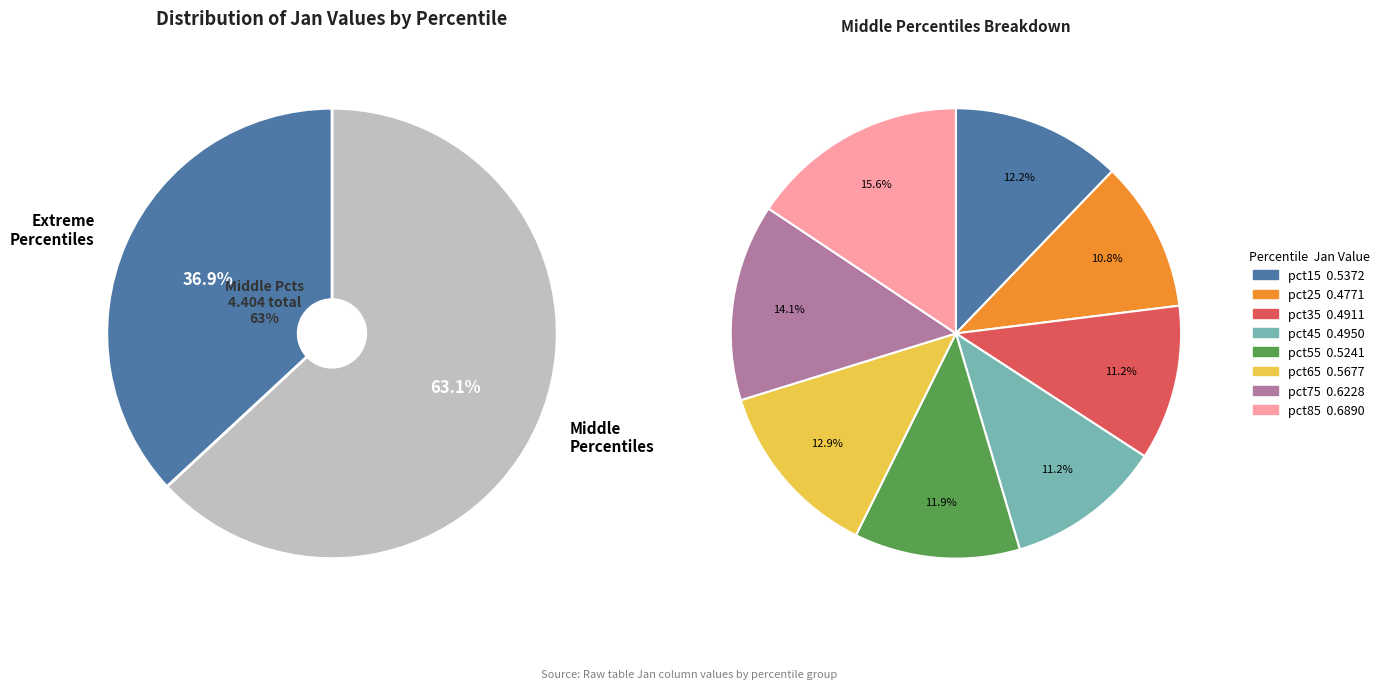

Is there a majority slice in this chart?

No